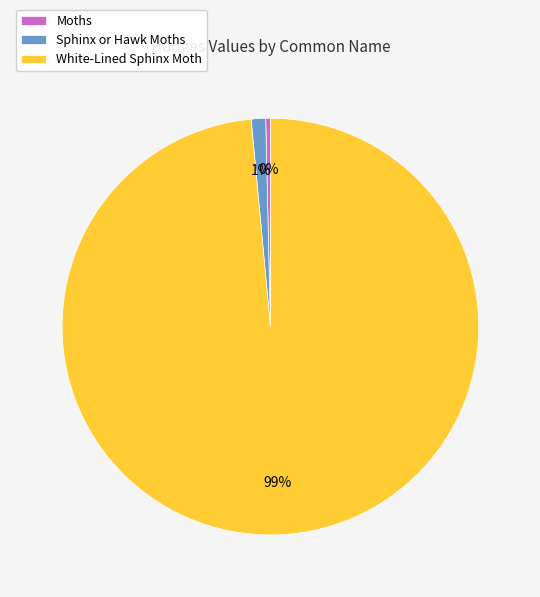

How many segments does this pie chart have?

3